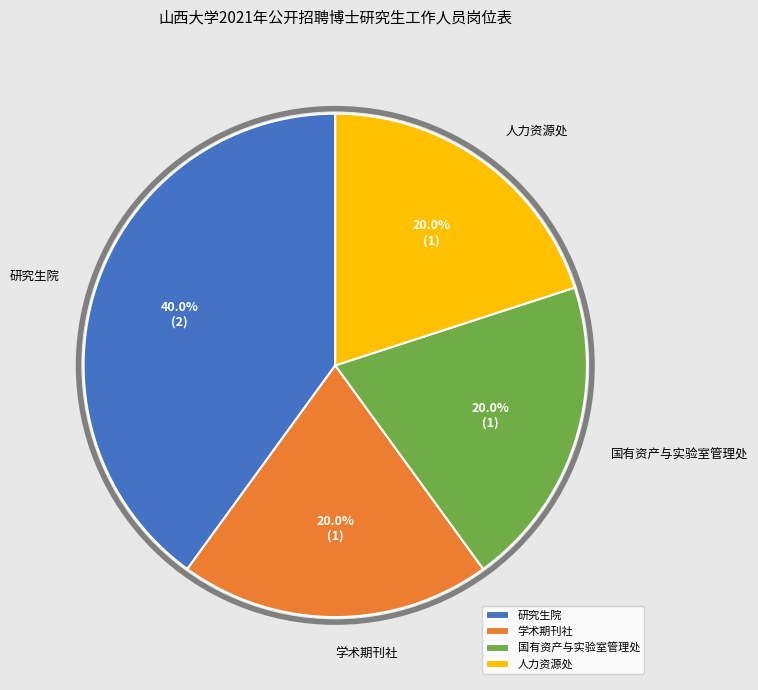

Does 人力资源处 represent more than half of the total?

No